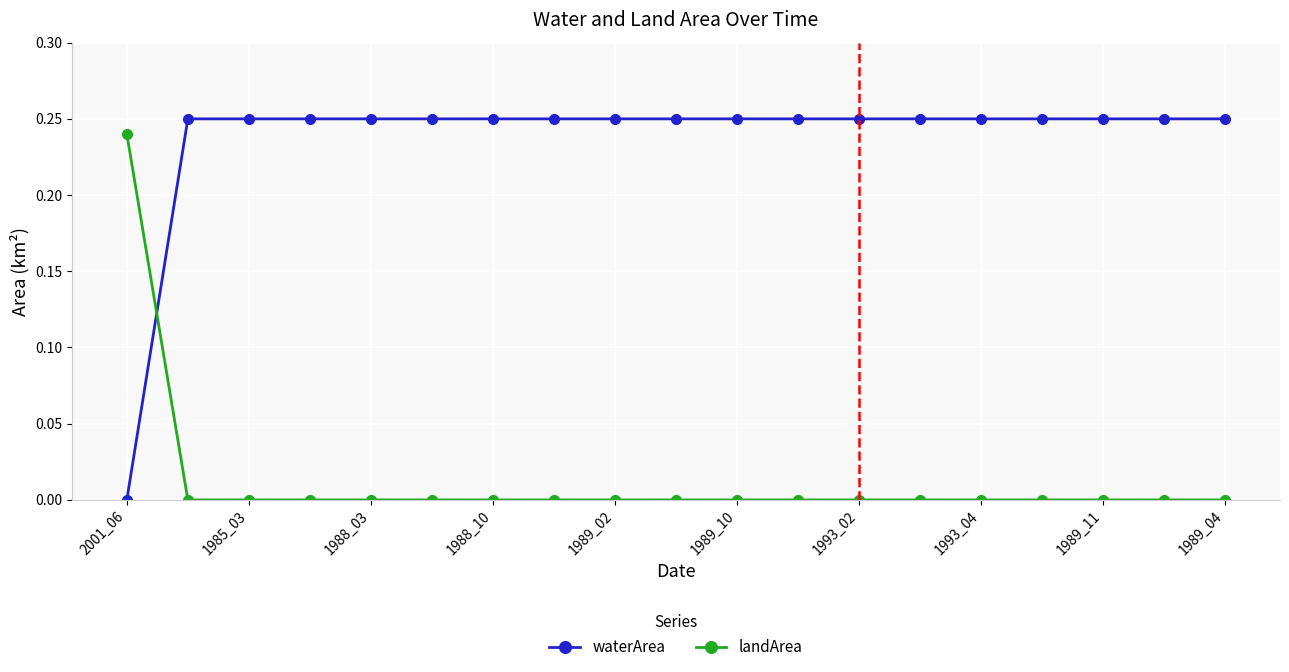

Which series has the largest total across all categories?

waterArea